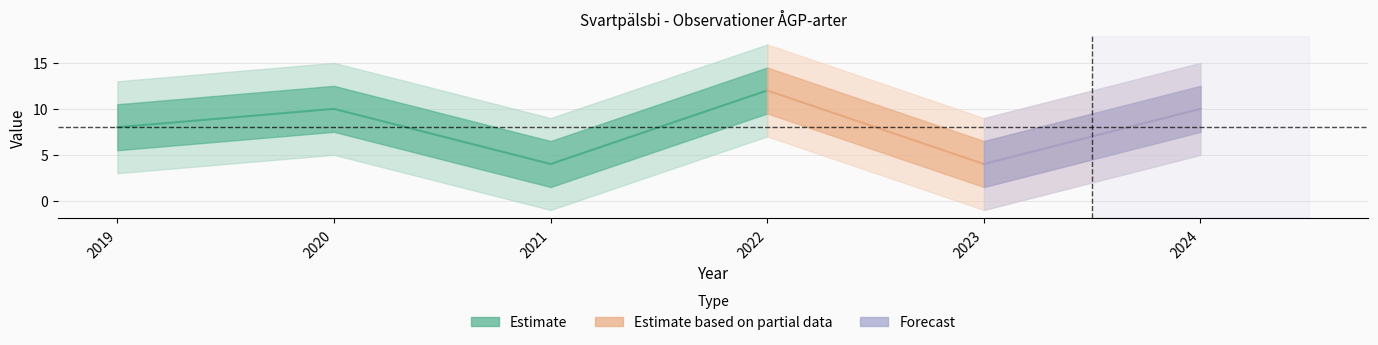

Where does the data first go above 10?

2022